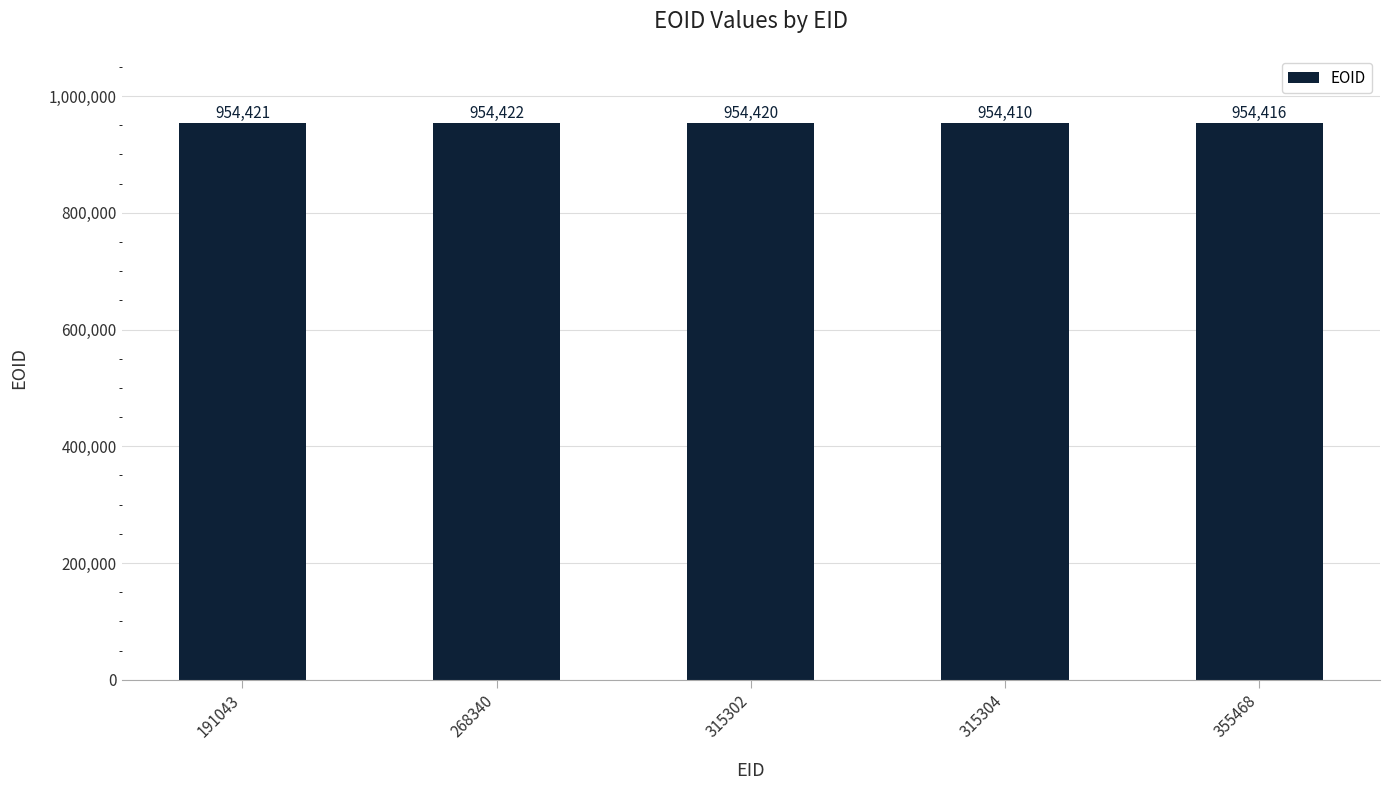

The chart shows a value of 954420 at 315302. True or false?

True